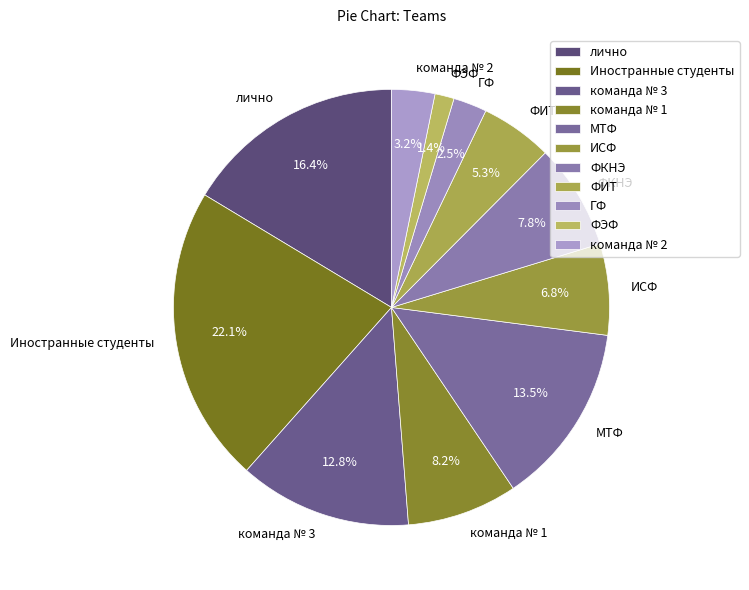

Which category has the biggest portion of the pie?

Иностранные студенты